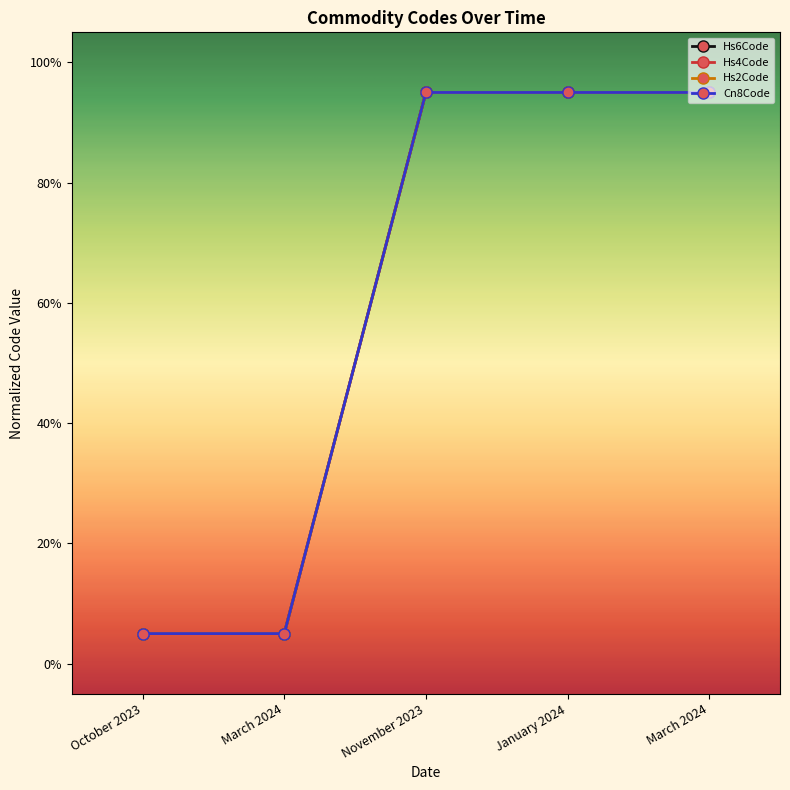

At January 2024, list the series in order from largest to smallest.

Hs6Code, Hs4Code, Hs2Code, Cn8Code